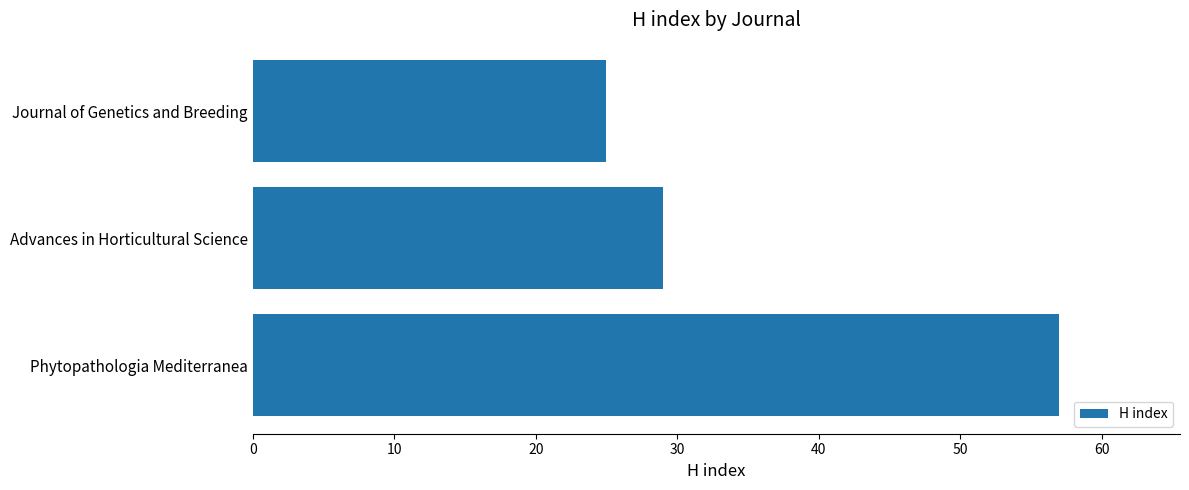

At which label is the value closest to 41?

Advances in Horticultural Science